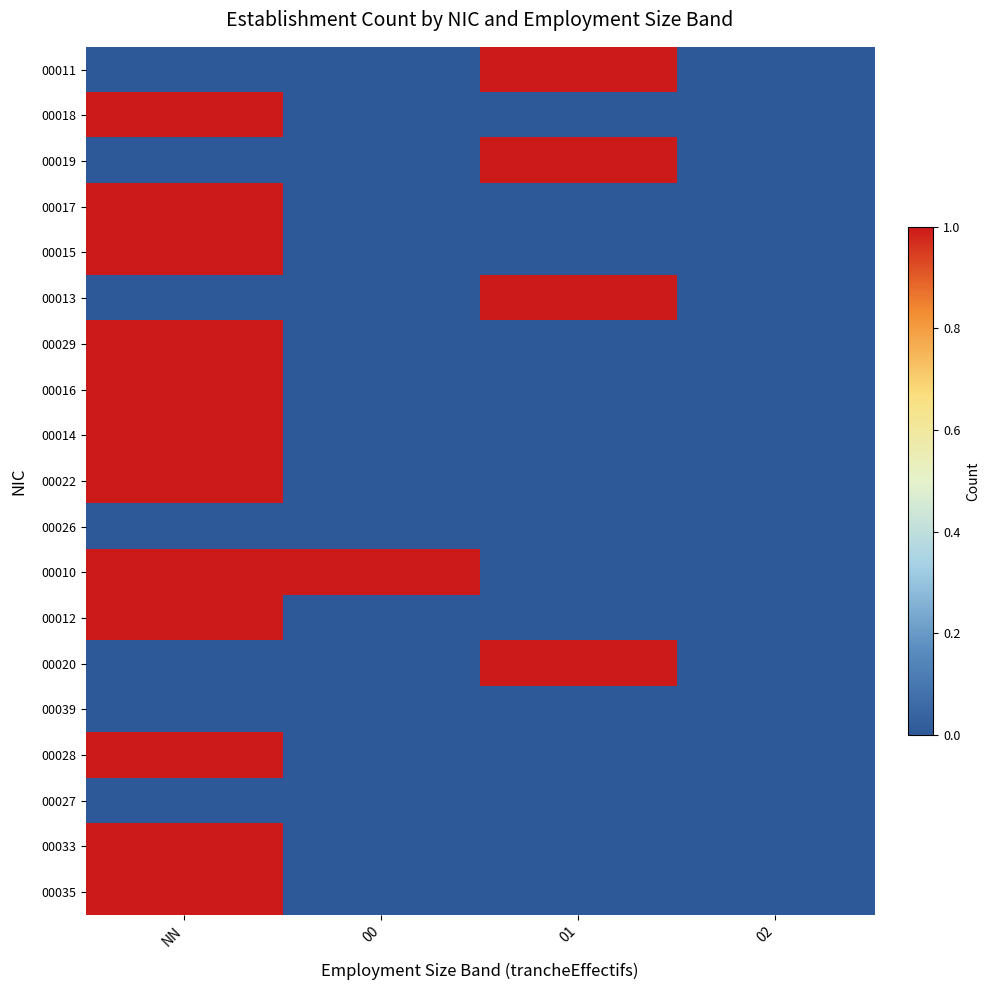

Reading left to right, transcribe all the data shown in this chart.

00011: NN=0	00=0	01=1	02=0
00018: NN=1	00=0	01=0	02=0
00019: NN=0	00=0	01=1	02=0
00017: NN=1	00=0	01=0	02=0
00015: NN=1	00=0	01=0	02=0
00013: NN=0	00=0	01=1	02=0
00029: NN=1	00=0	01=0	02=0
00016: NN=1	00=0	01=0	02=0
00014: NN=1	00=0	01=0	02=0
00022: NN=1	00=0	01=0	02=0
00026: NN=0	00=0	01=0	02=0
00010: NN=1	00=1	01=0	02=0
00012: NN=1	00=0	01=0	02=0
00020: NN=0	00=0	01=1	02=0
00039: NN=0	00=0	01=0	02=0
00028: NN=1	00=0	01=0	02=0
00027: NN=0	00=0	01=0	02=0
00033: NN=1	00=0	01=0	02=0
00035: NN=1	00=0	01=0	02=0